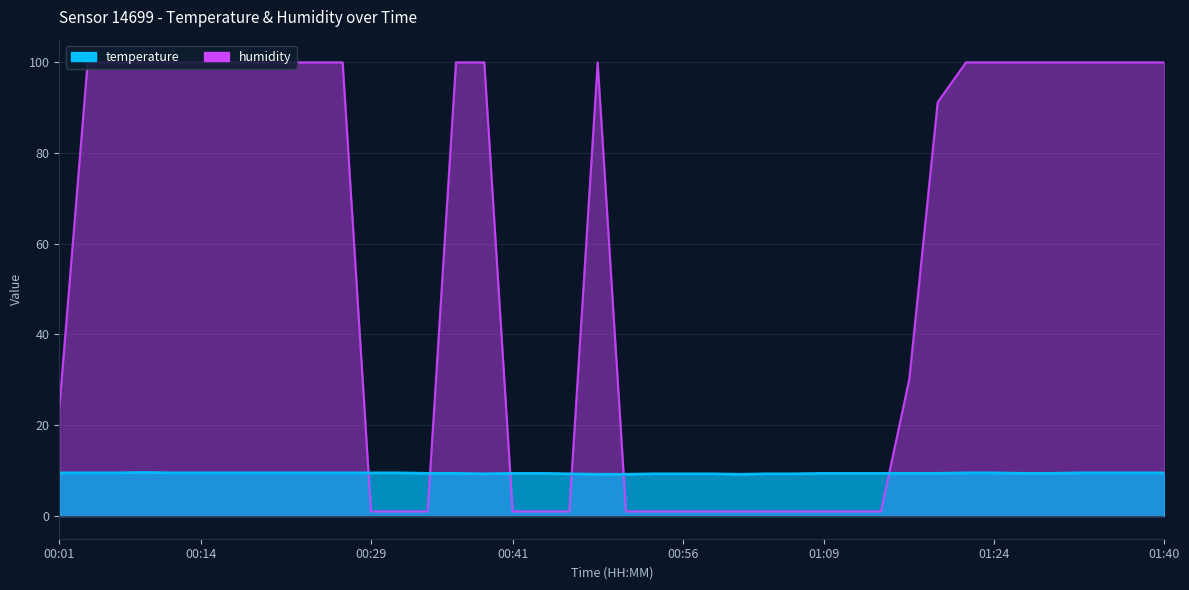

What is the difference between the highest and lowest values at 00:04?

90.4